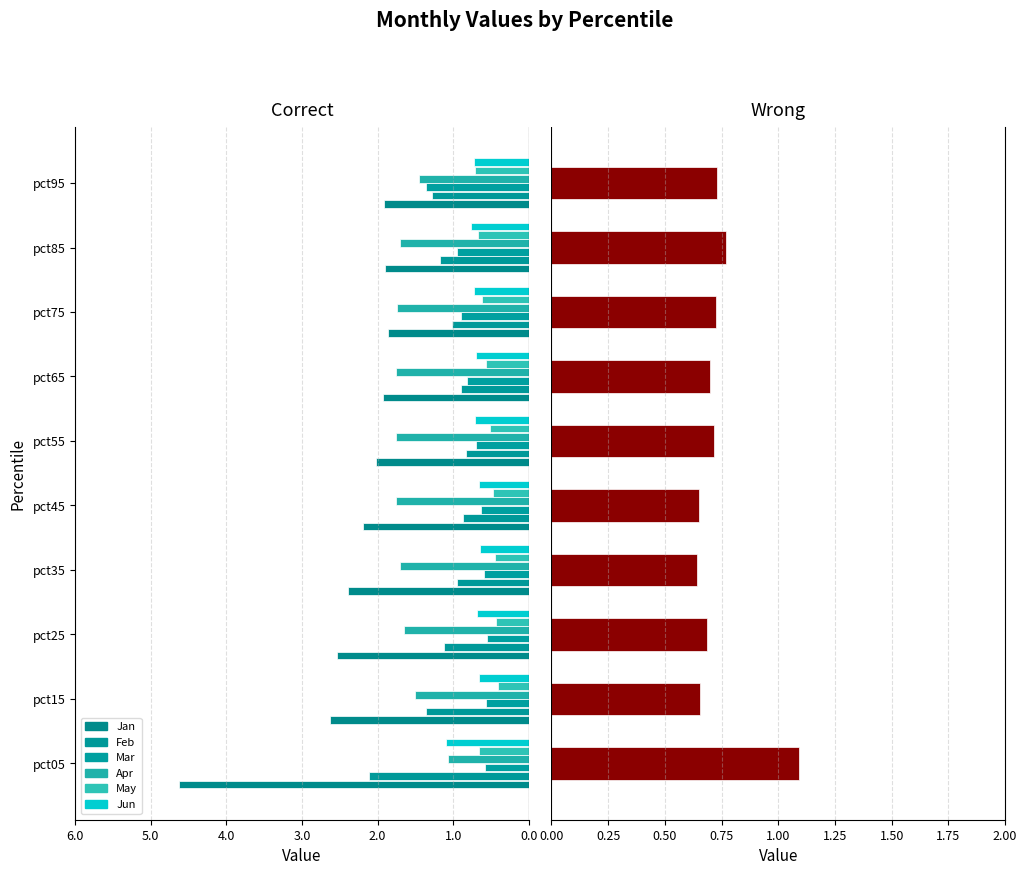

How many values in the Jan series exceed -2?

4